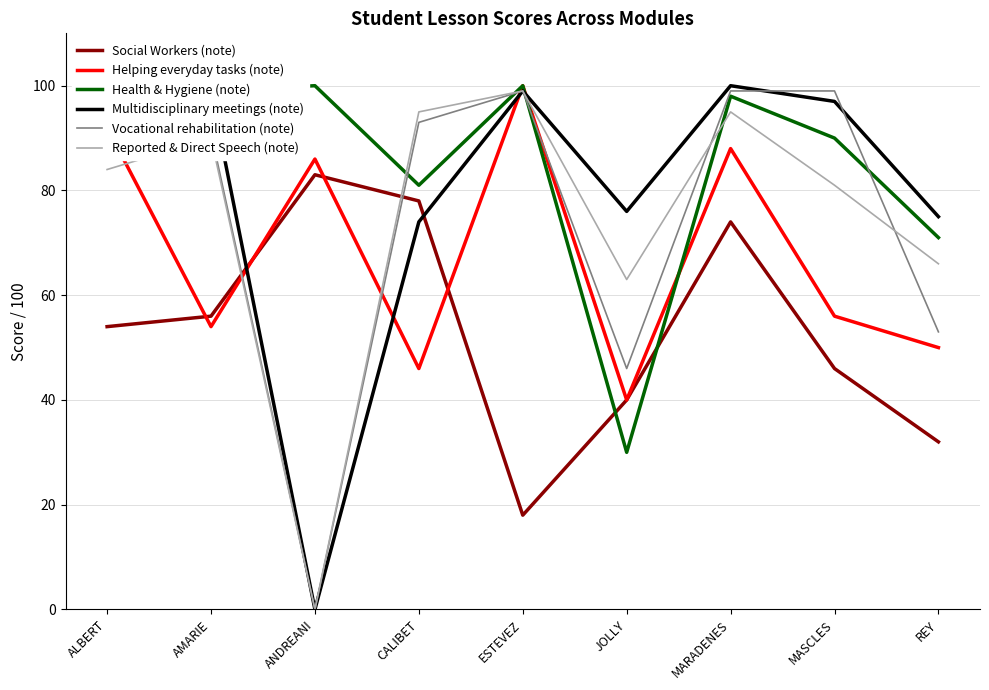

How many interior local peaks does the Social Workers (note) series have?

2